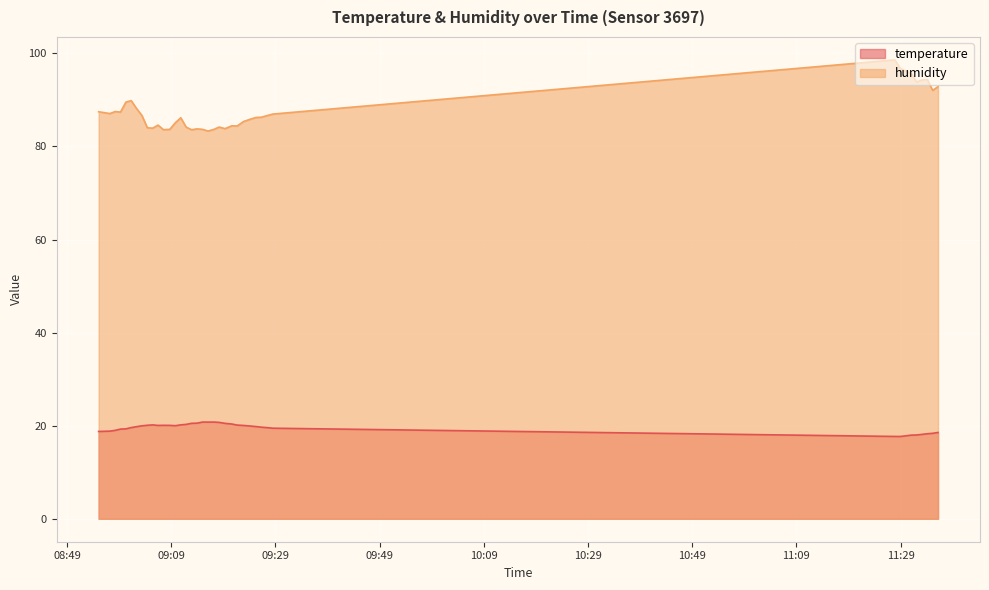

True or false: humidity has more than 0 interior local peaks.

True